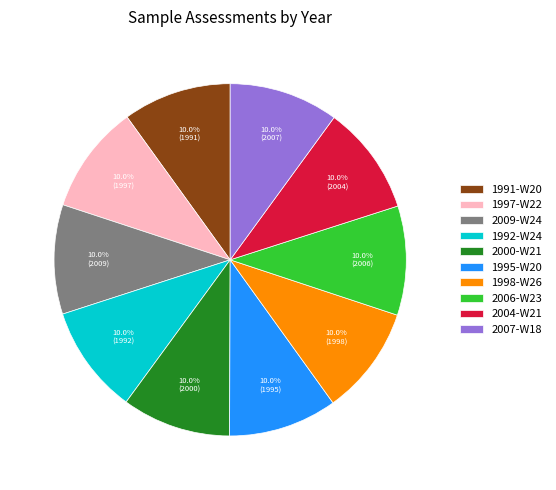

To the nearest percent, what percentage of the pie is 2009-W24?

10%